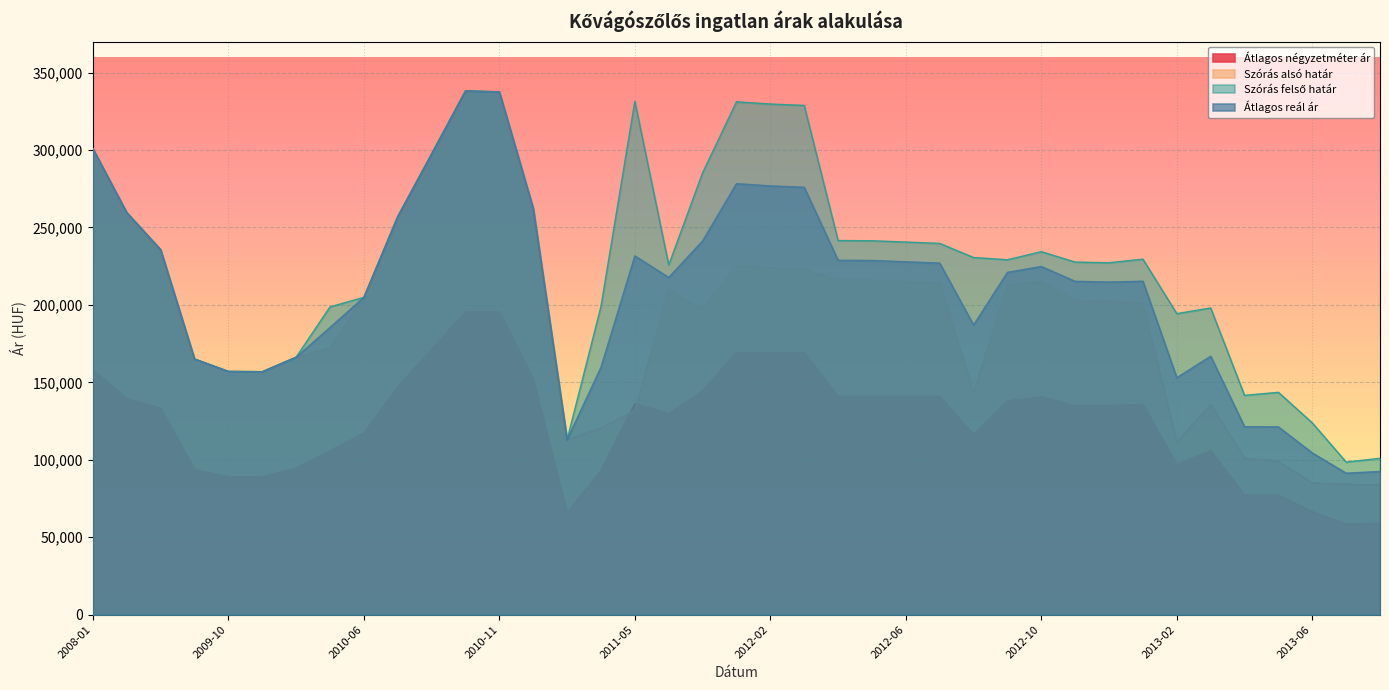

What are all the series names shown in the legend?

Átlagos négyzetméter ár, Szórás alsó határ, Szórás felső határ, Átlagos reál ár